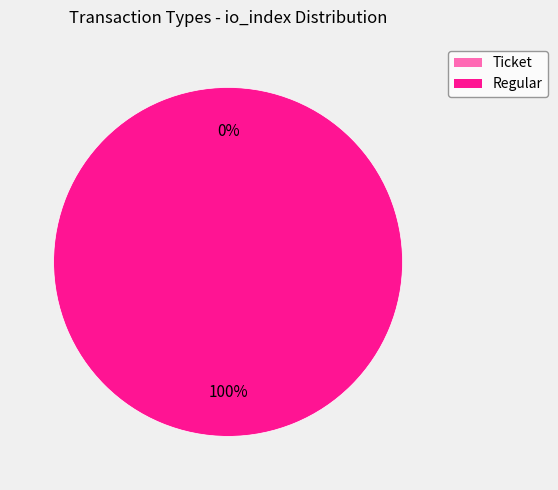

To the nearest percent, what is the combined percentage of Ticket and Regular?

100%